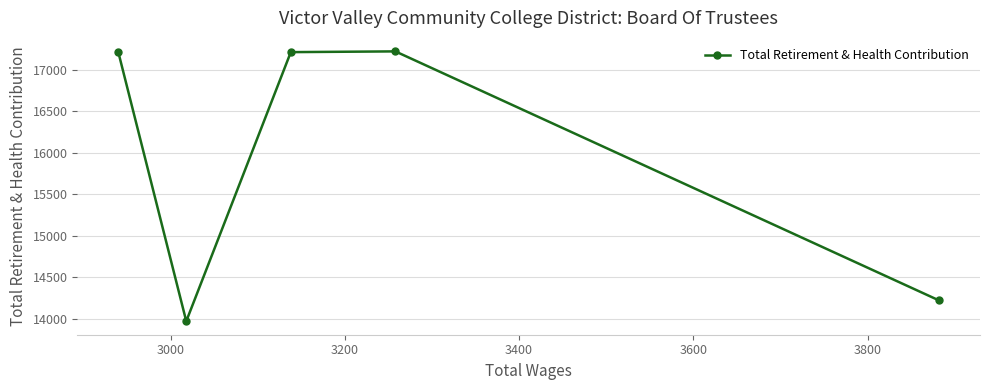

What is the value of the 4th point from the left?

17223